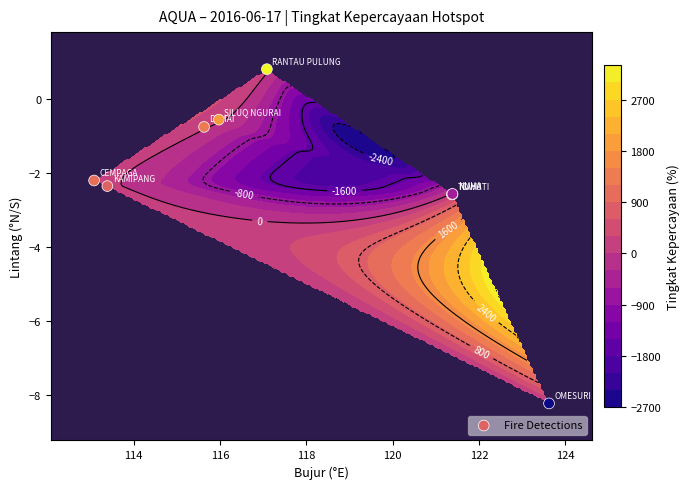

True or false: the data shows -1.6 at 112.

False